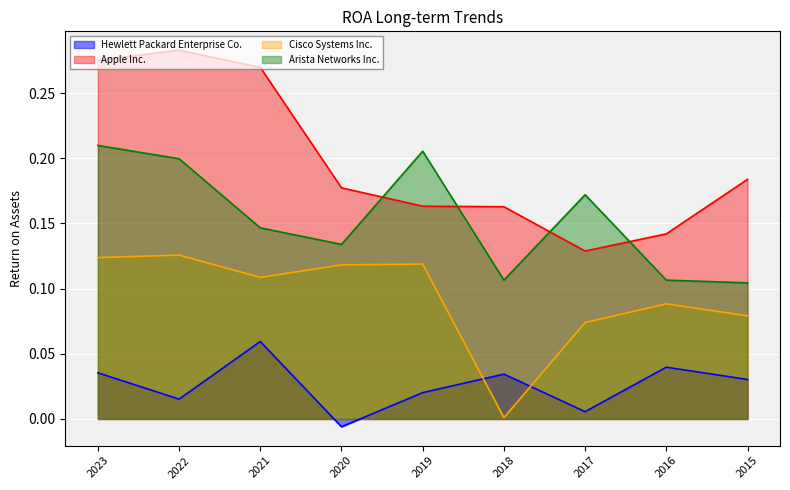

The value of Cisco Systems Inc. at 2017 is 0.1. True or false?

True